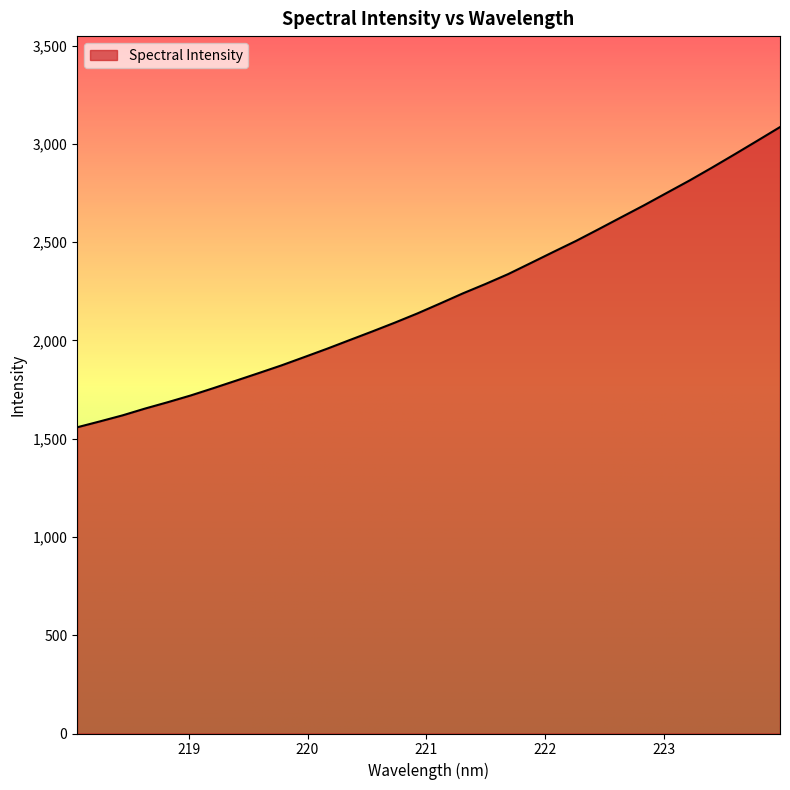

Count the number of data series in this chart.

1